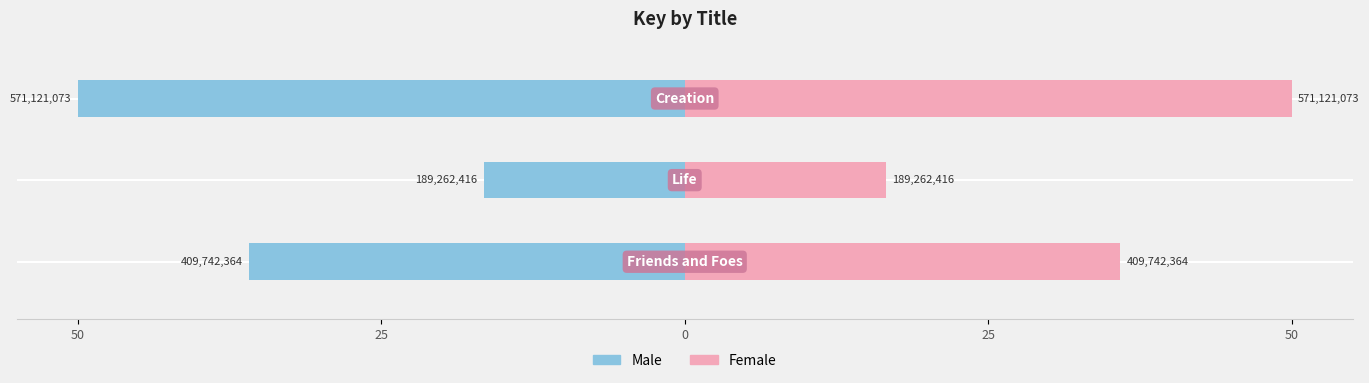

What is the sum of all Female values?

102.4